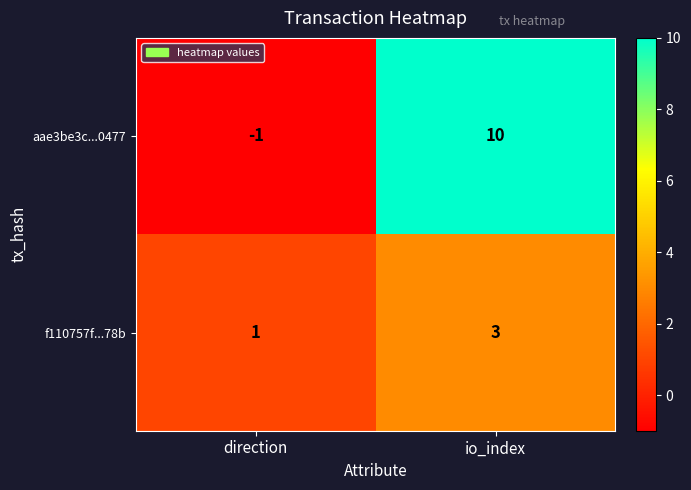

How many positive values does the aae3be3c...0477 series have?

1